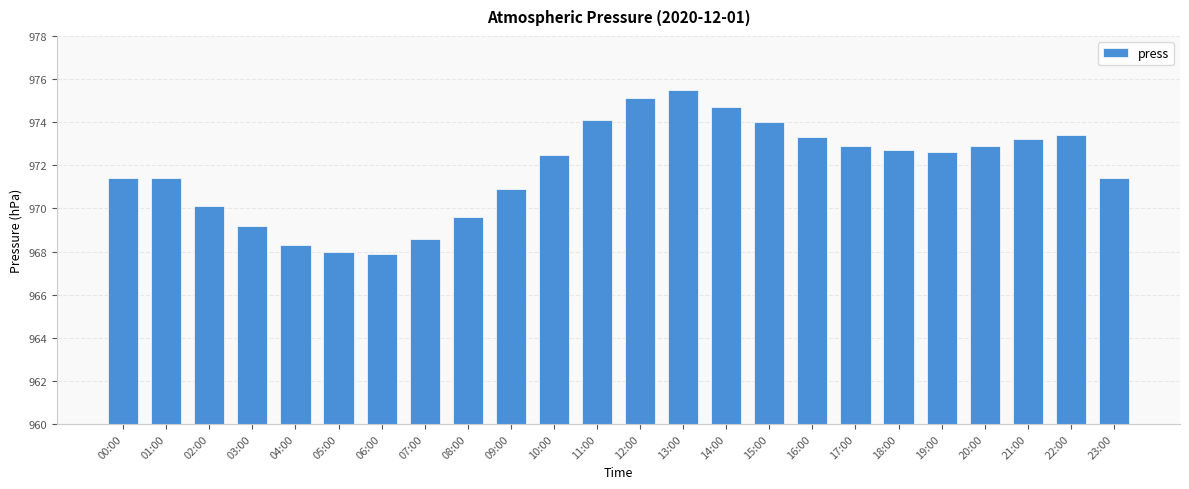

What position from the right is 11:00?

13